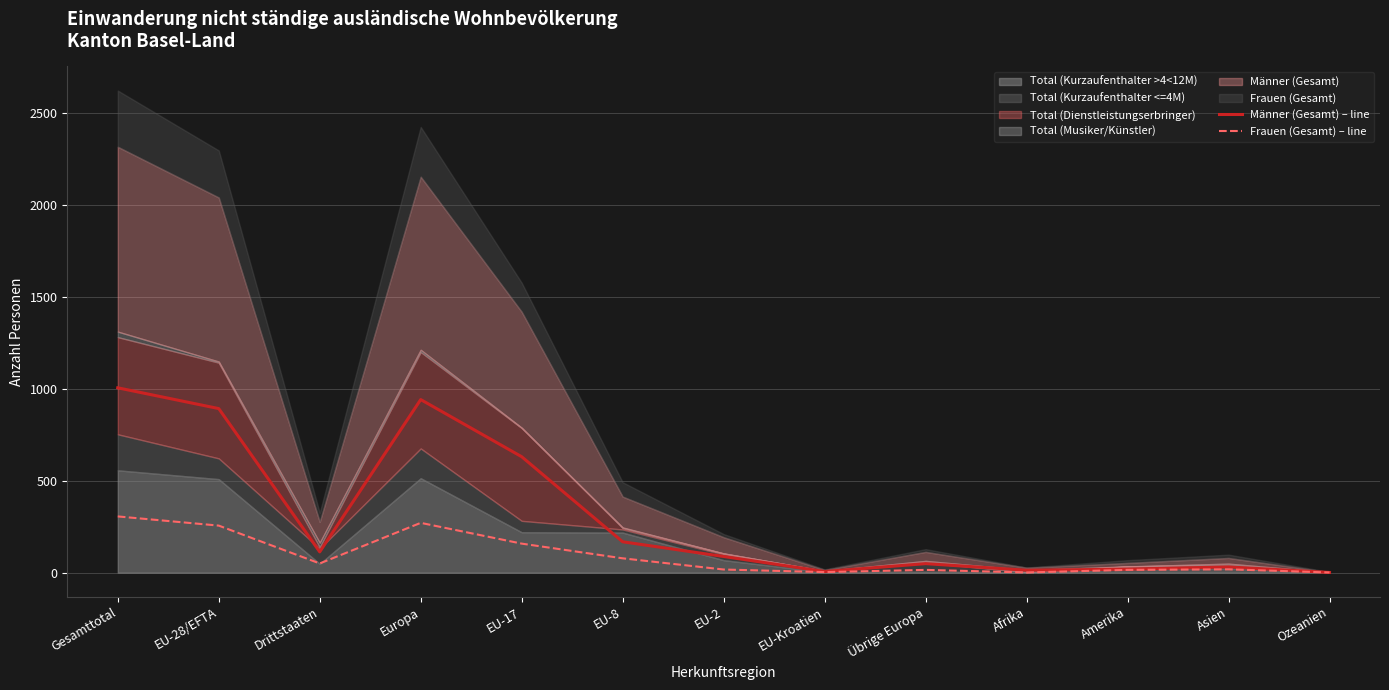

Where is the first local maximum for Frauen (Gesamt) – line?

Europa